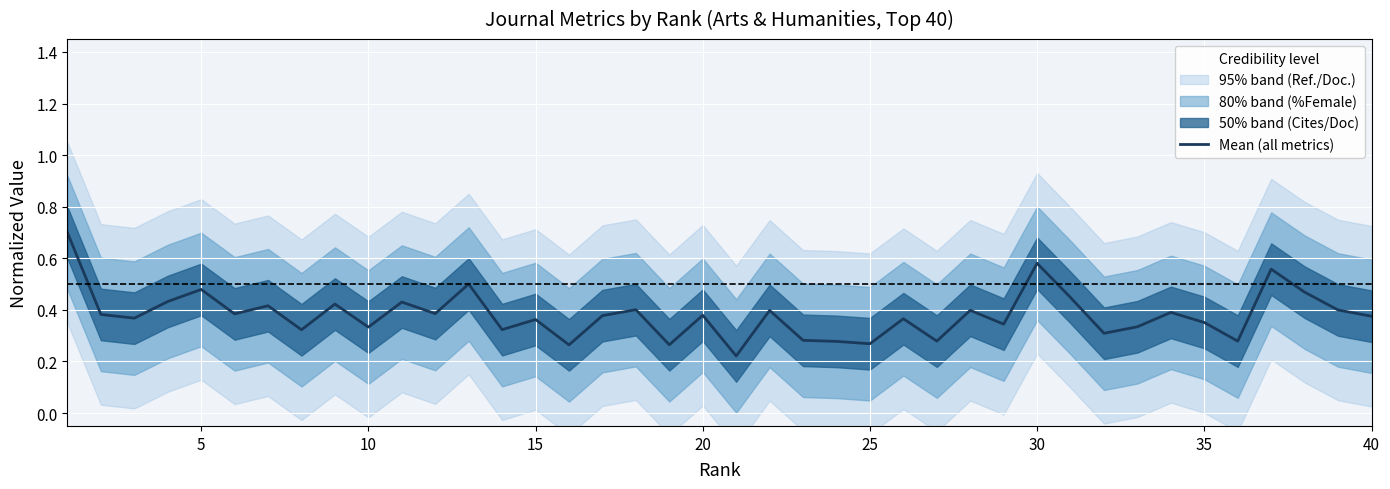

True or false: Mean (all metrics) has a value of 0.2 at 35.

False